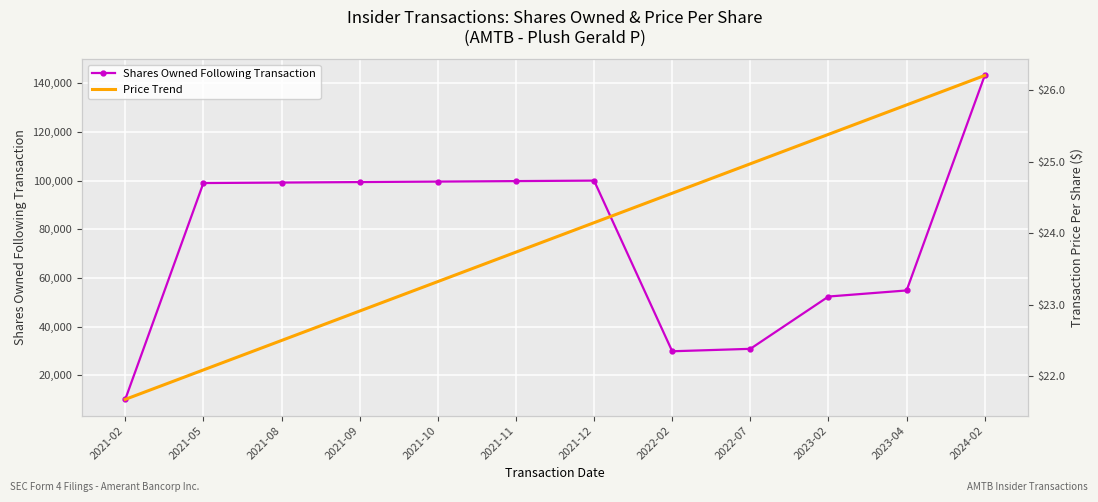

Reading left to right, transcribe all the data shown in this chart.

Shares Owned Following Transaction: 10100.0	99002.0	99202.0	99402.0	99602.0	99802.0	100002.0	29870.0	30870.0	52365.0	54865.0	143212.0
Price Trend: 21.7	22.1	22.5	22.9	23.3	23.7	24.1	24.6	25.0	25.4	25.8	26.2